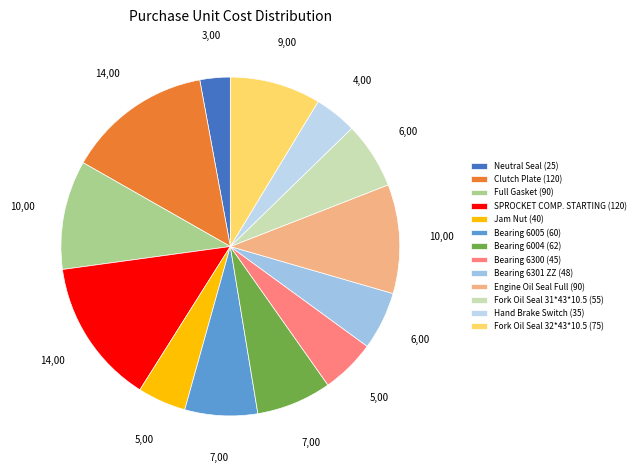

Is there any slice that represents more than half of the pie?

No